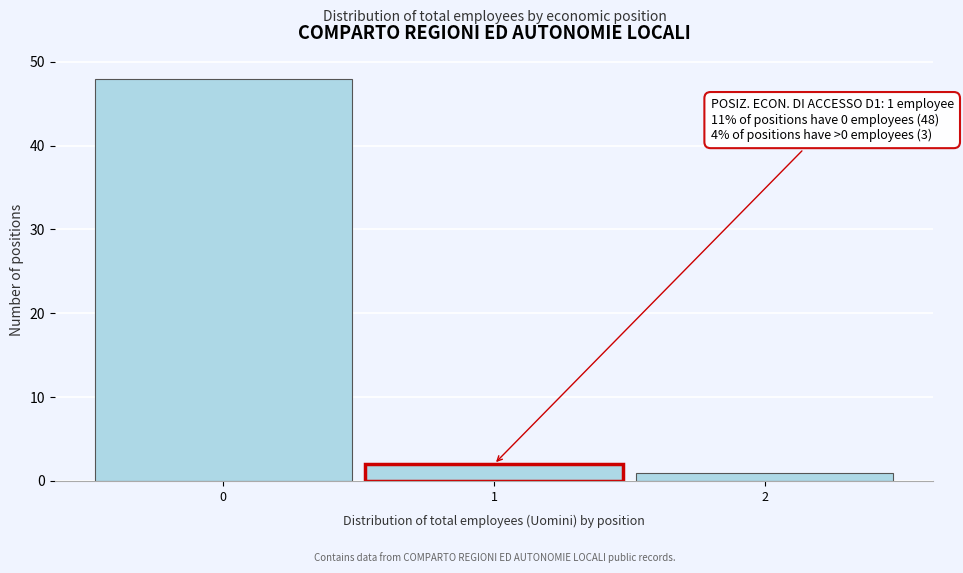

Over which range of the x-axis is the bar tallest?

-0.5 to 0.5